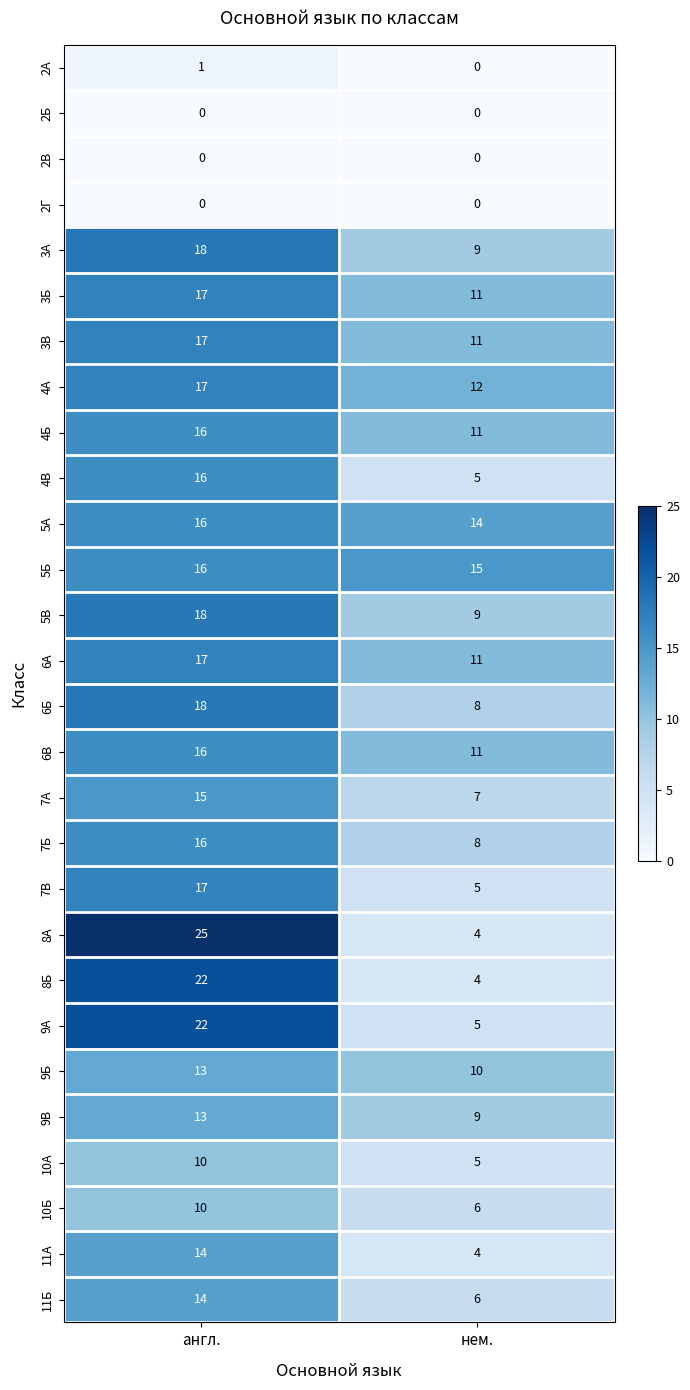

Which series has the widest spread of values?

8А